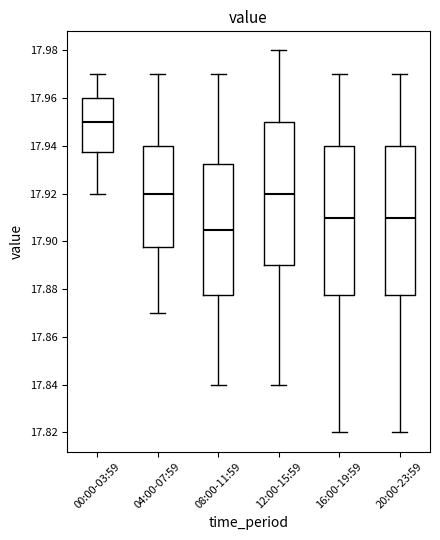

Reading left to right, transcribe this box plot: for each box, give where its median line is, the range the box spans, and where its two whiskers end, as read against the y-axis. The values are not printed on the chart, so give them approximately, as read against the axis.

00:00-03:59: median 17.950, box 17.938 to 17.960, whiskers 17.920 to 17.970
04:00-07:59: median 17.920, box 17.898 to 17.940, whiskers 17.870 to 17.970
08:00-11:59: median 17.906, box 17.878 to 17.932, whiskers 17.840 to 17.970
12:00-15:59: median 17.920, box 17.890 to 17.950, whiskers 17.840 to 17.980
16:00-19:59: median 17.910, box 17.878 to 17.940, whiskers 17.820 to 17.970
20:00-23:59: median 17.910, box 17.878 to 17.940, whiskers 17.820 to 17.970